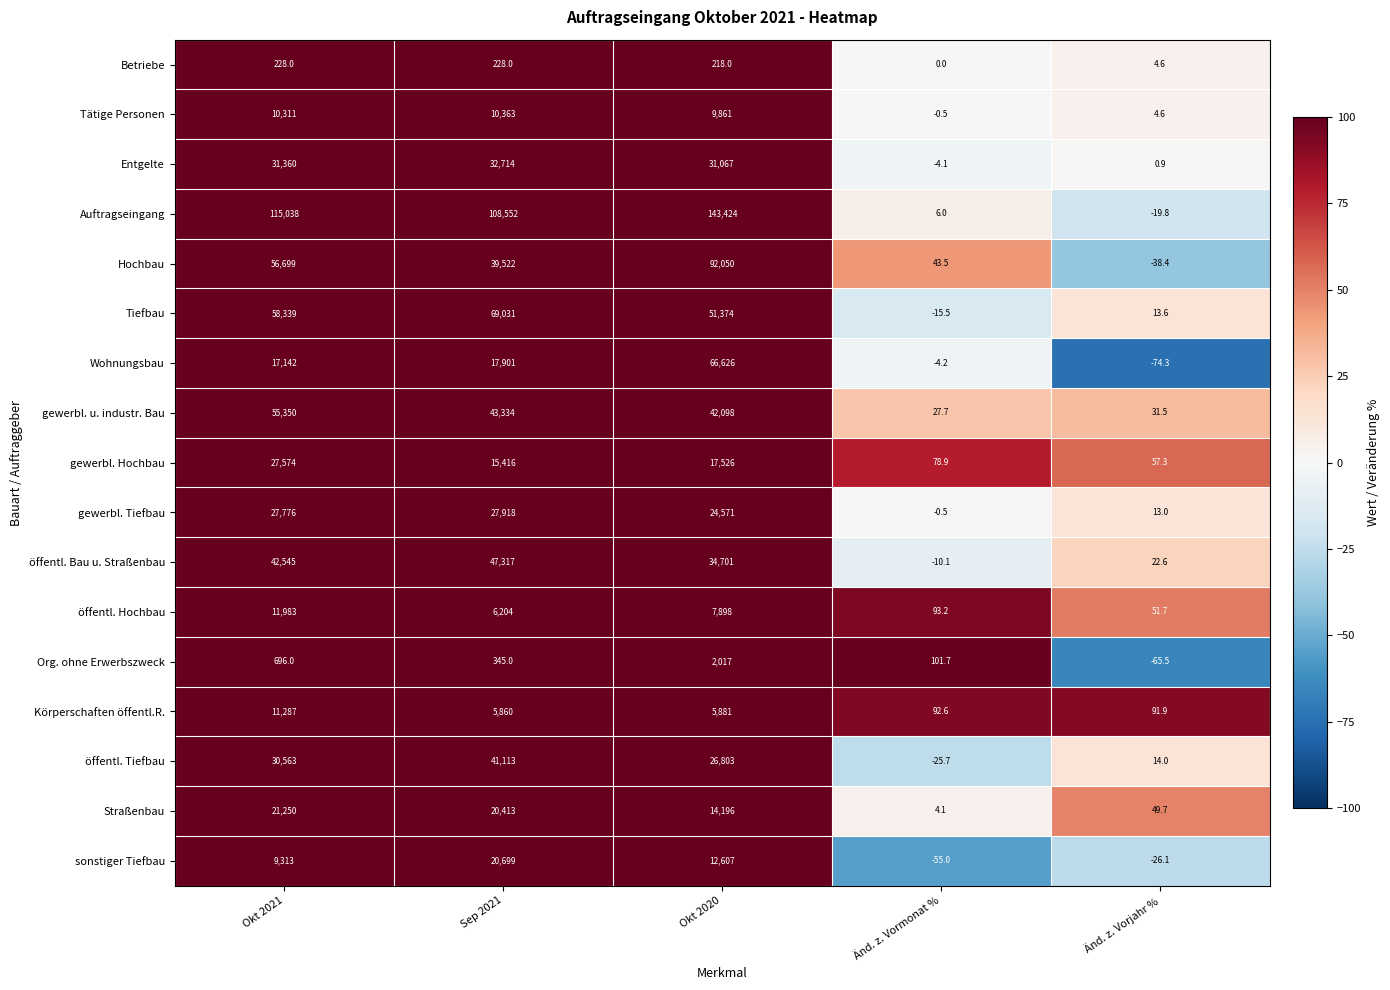

What is the sum of all Tiefbau values?

178742.1